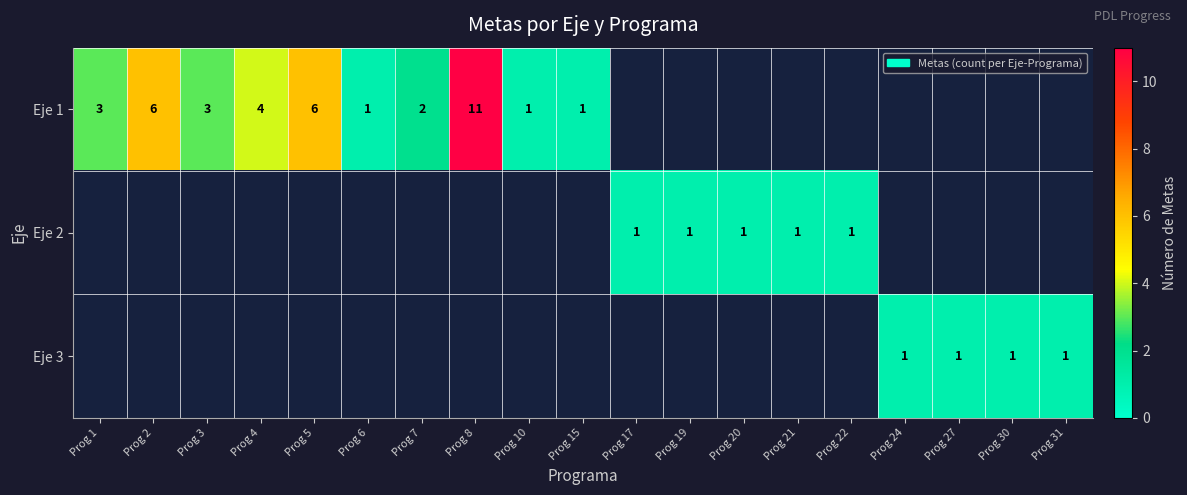

True or false: Eje 1 has a value of 4 at Prog 4.

True